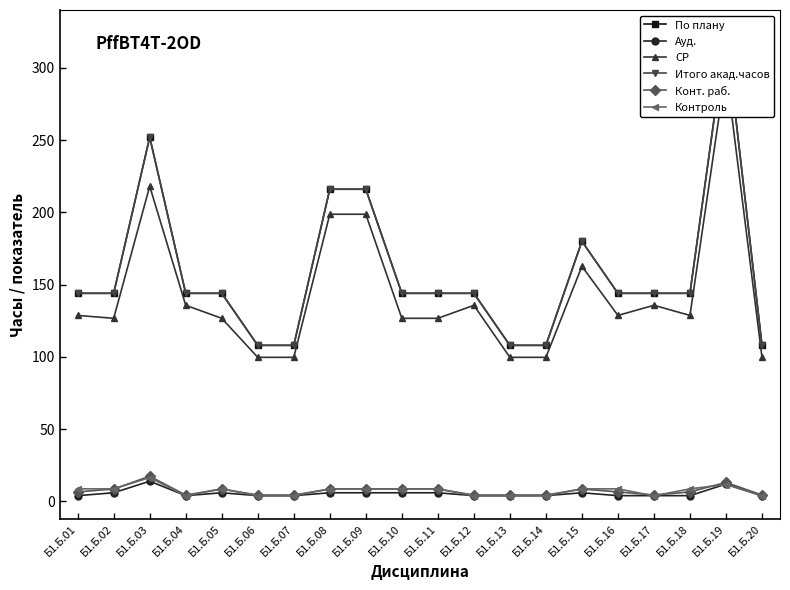

How many lines are shown in the chart?

6